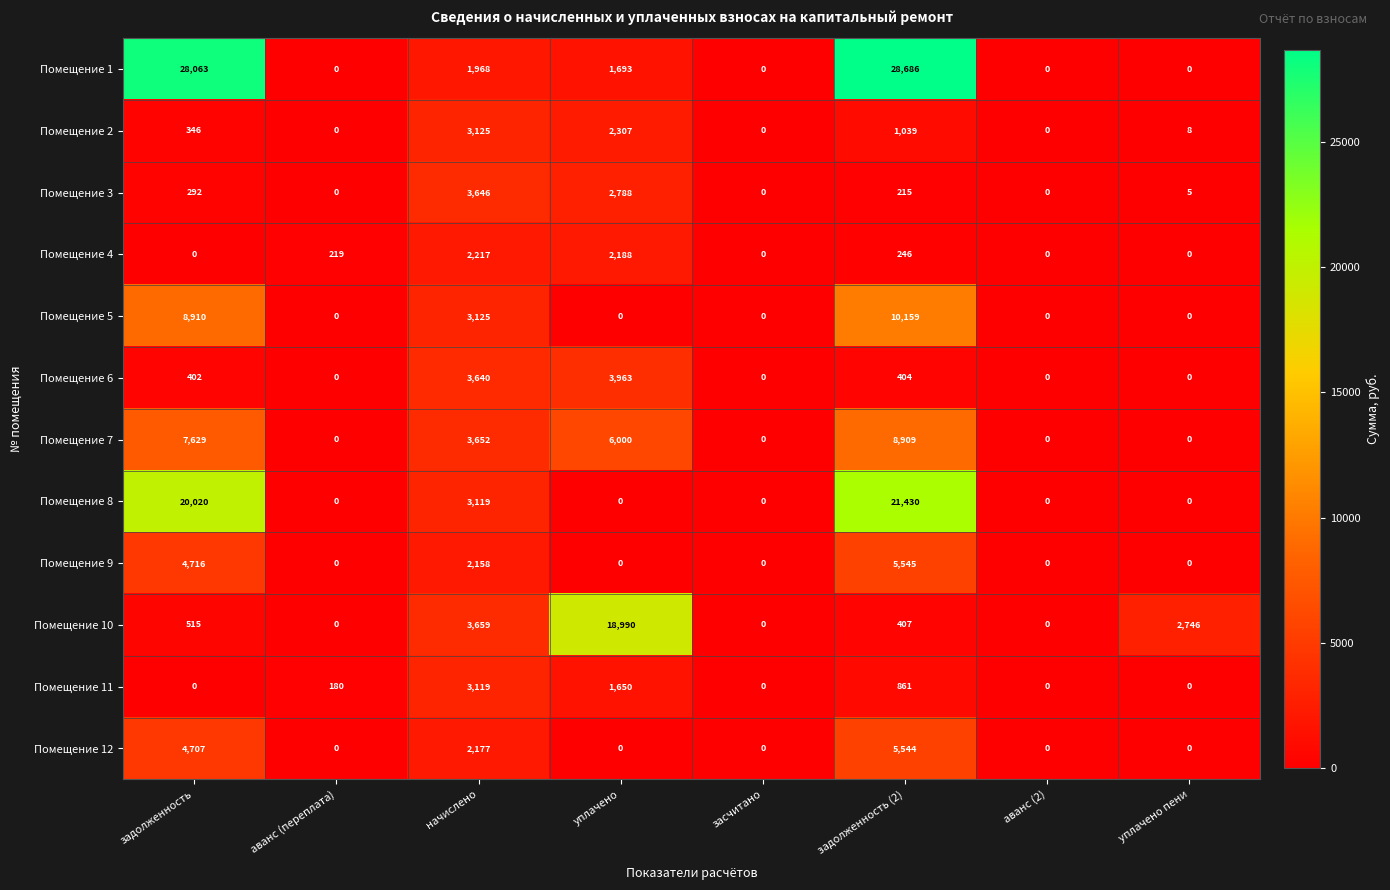

Count the number of categories in the chart.

8